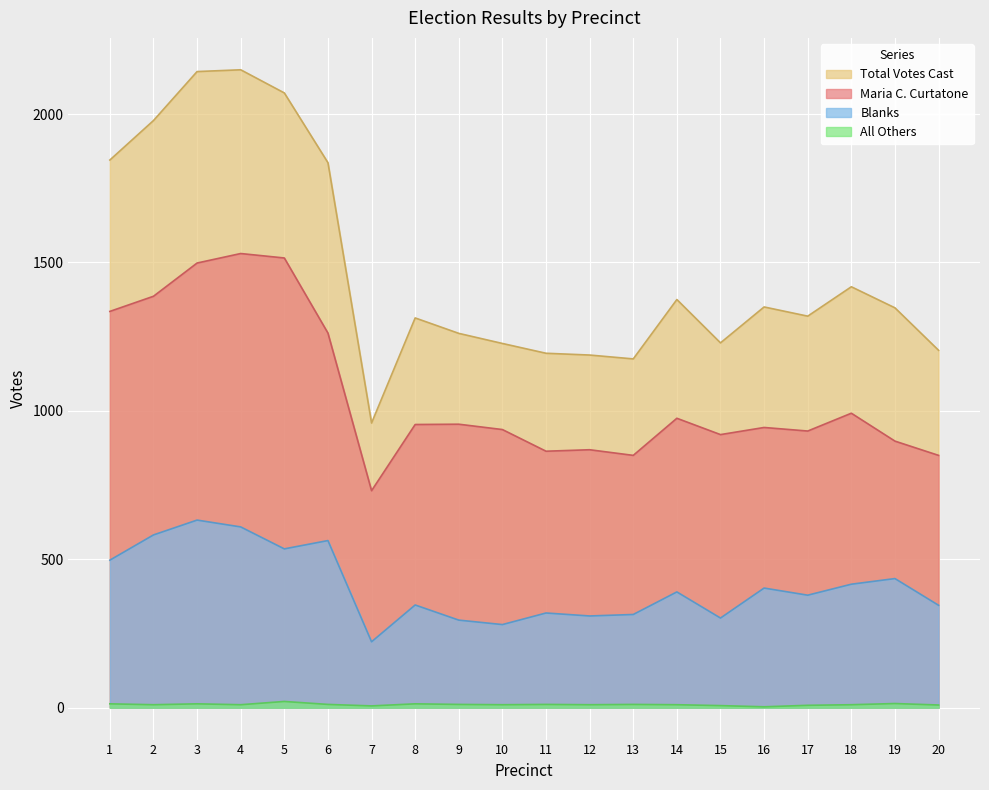

The value of Total Votes Cast at 10 is 2097. True or false?

False